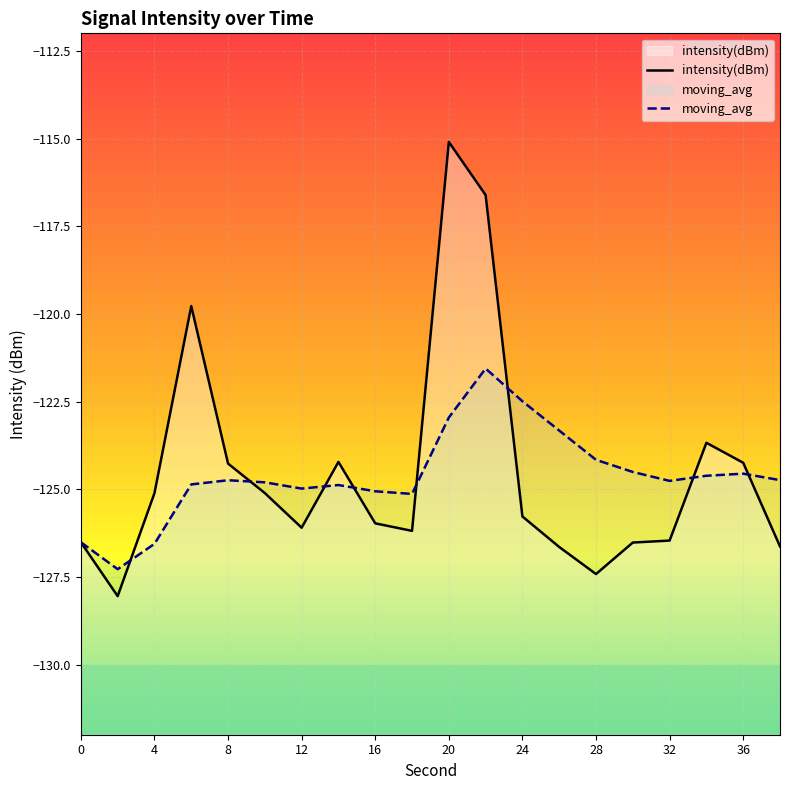

What is the difference between the second highest and second lowest values in the moving_avg series?

4.1